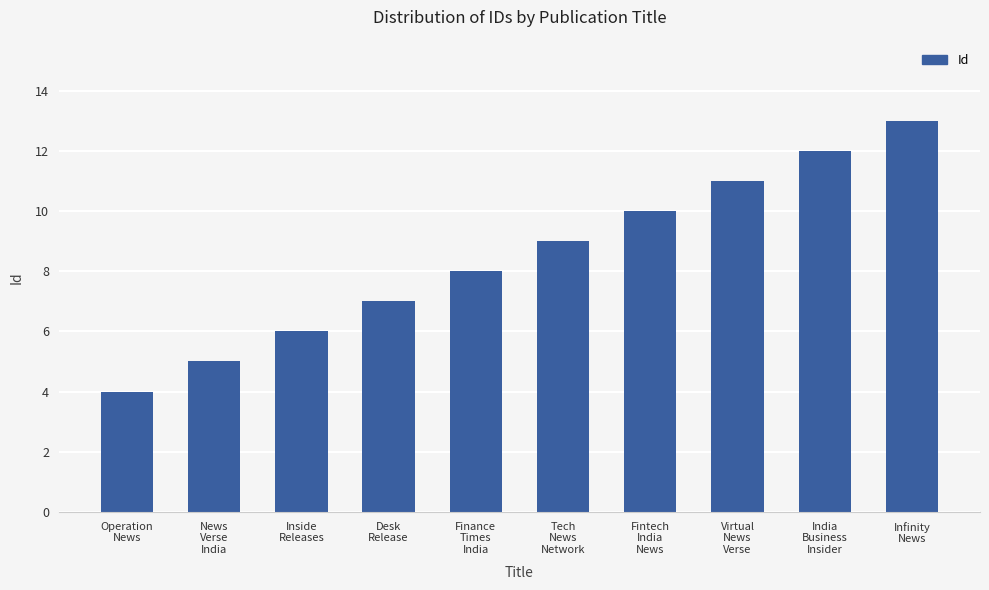

What is the approximate value at Desk
Release?

7